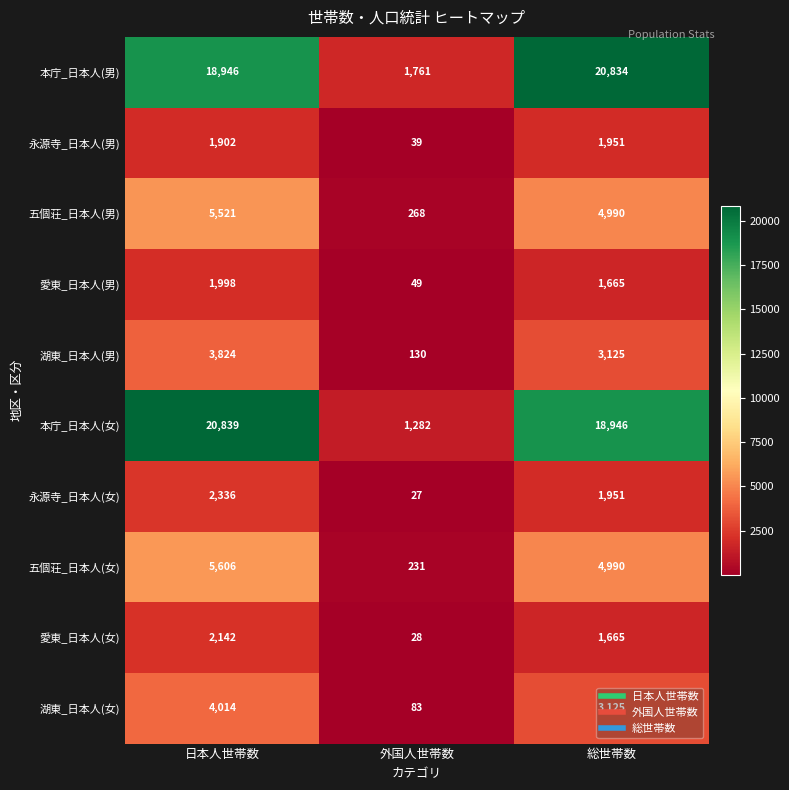

How many 湖東_日本人(男) values are between 130 and 3824?

3